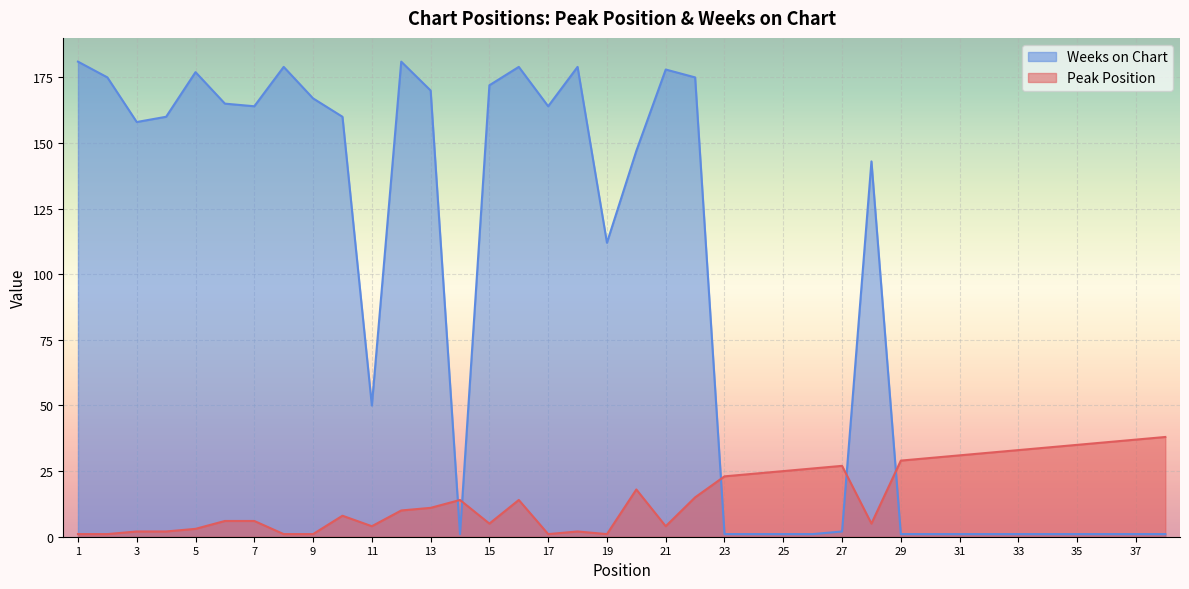

What is the sum of the Peak Position values at 38 and 13?

49